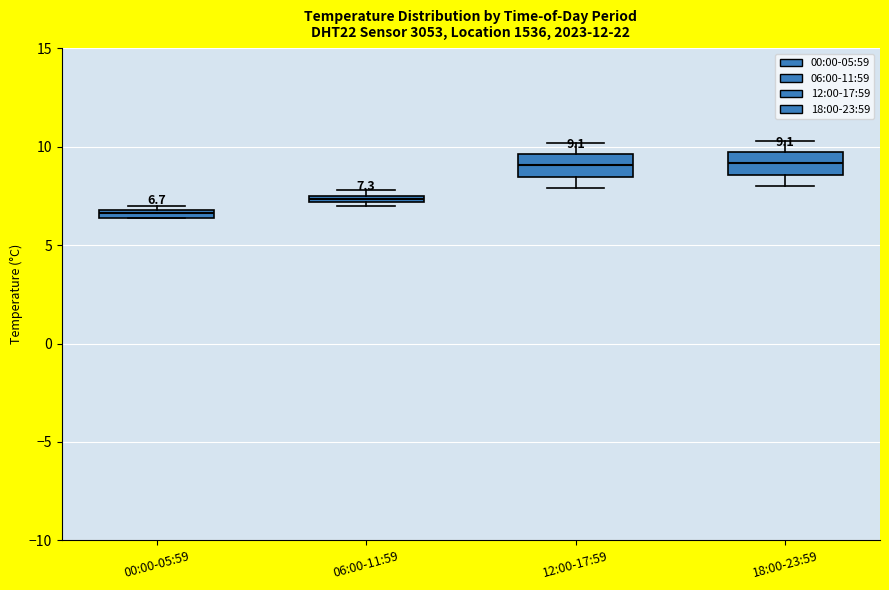

Which box's median line is the lowest?

00:00-05:59